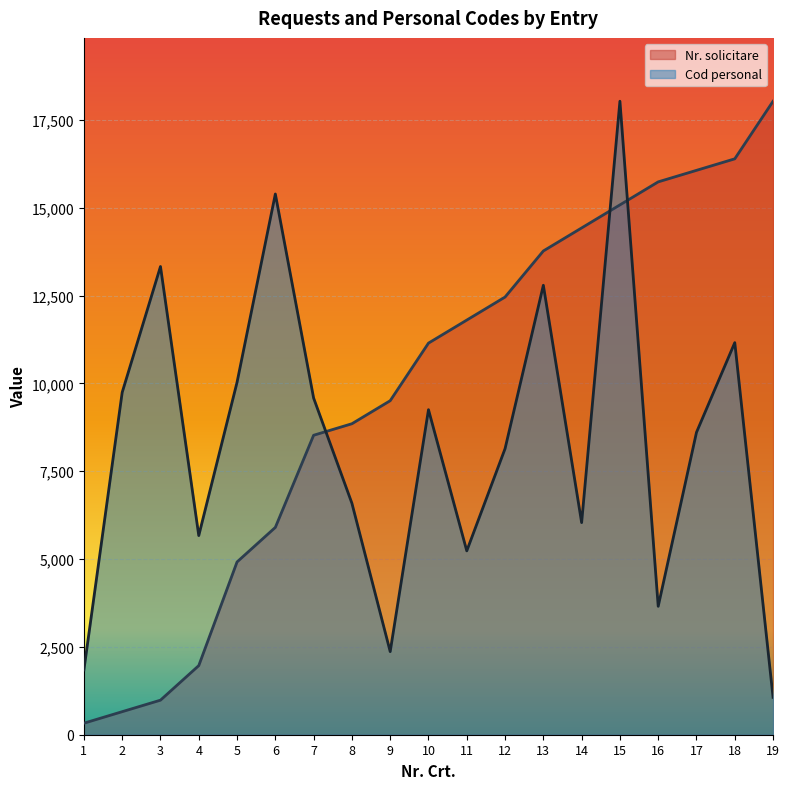

Reading right to left, extract all data points from this chart.

Nr. solicitare: 18030.0	16390.9	16063.1	15735.3	15079.6	14424.0	13768.4	12457.1	11801.5	11145.8	9506.7	8851.1	8523.3	5900.7	4917.3	1966.9	983.5	655.6	327.8
Cod personal: 1064.0	11159.0	8606.0	3655.0	18030.0	6037.0	12792.0	8141.0	5233.0	9251.0	2365.0	6588.0	9582.0	15390.0	10031.0	5668.0	13326.0	9743.0	1844.0